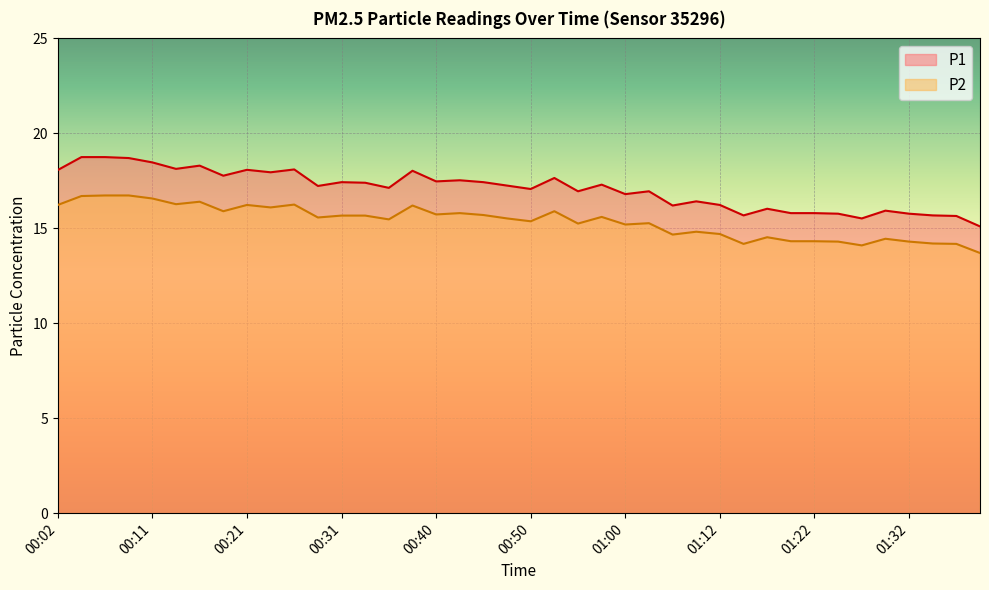

Which category has the lowest value across all series?

01:39